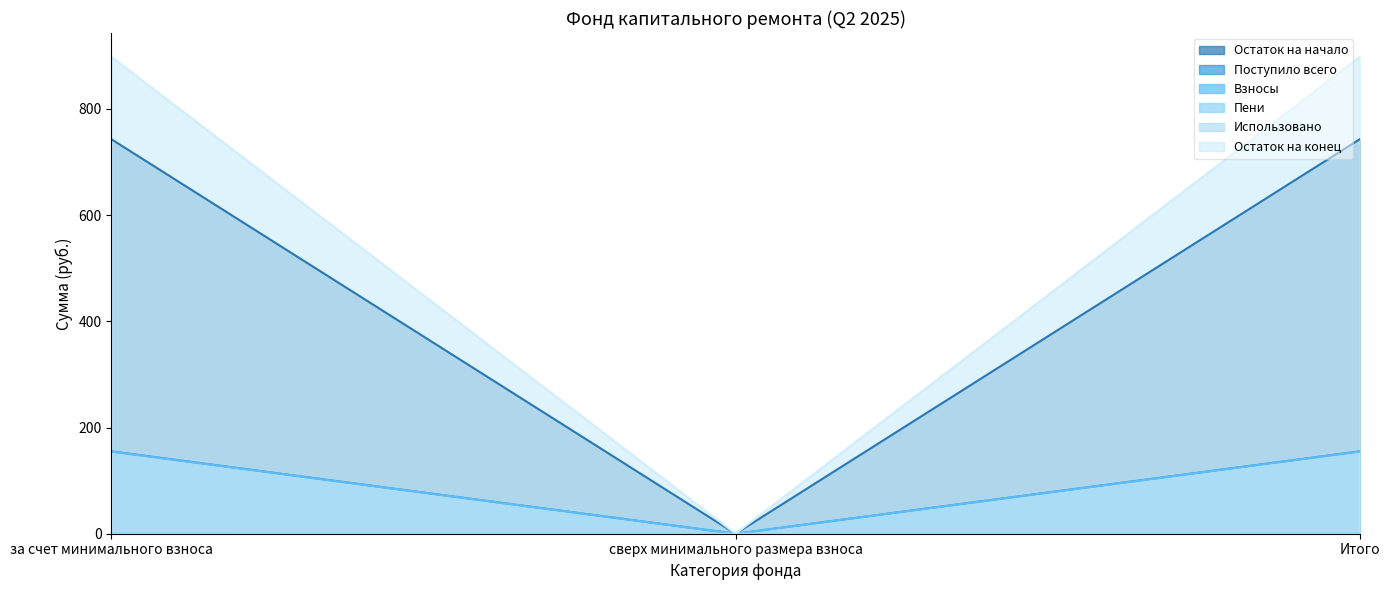

What is the difference between the second highest and minimum values in the Остаток на конец series?

898.1